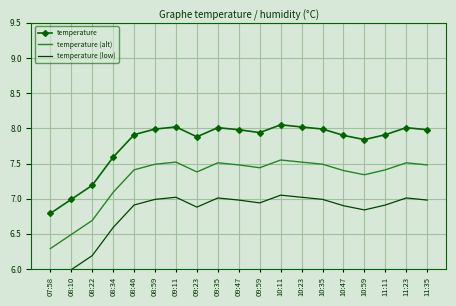

The temperature (alt) series shows 12.6 at 10:23. True or false?

False